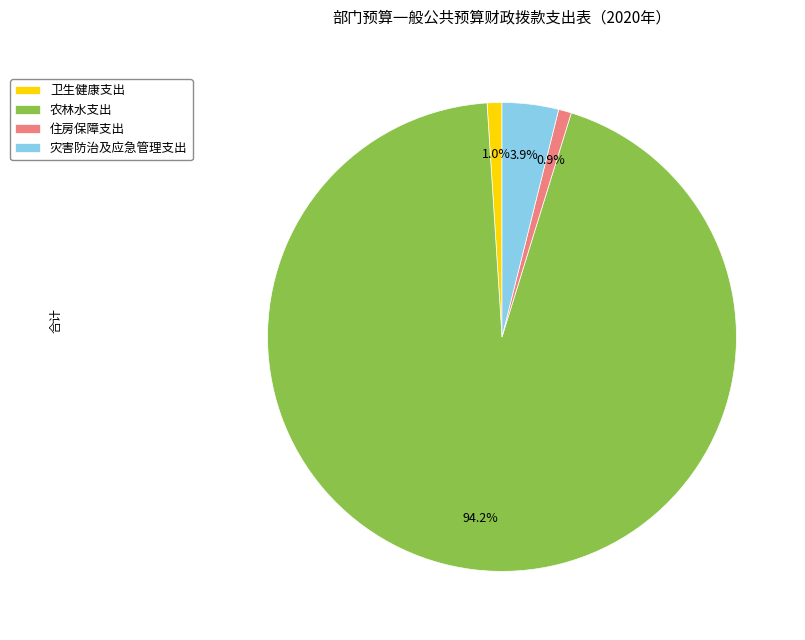

How much of the chart is everything except 灾害防治及应急管理支出?

96.1%